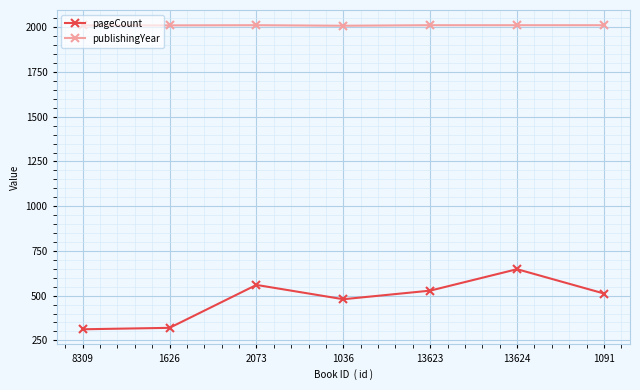

What is the greatest value displayed?

2012